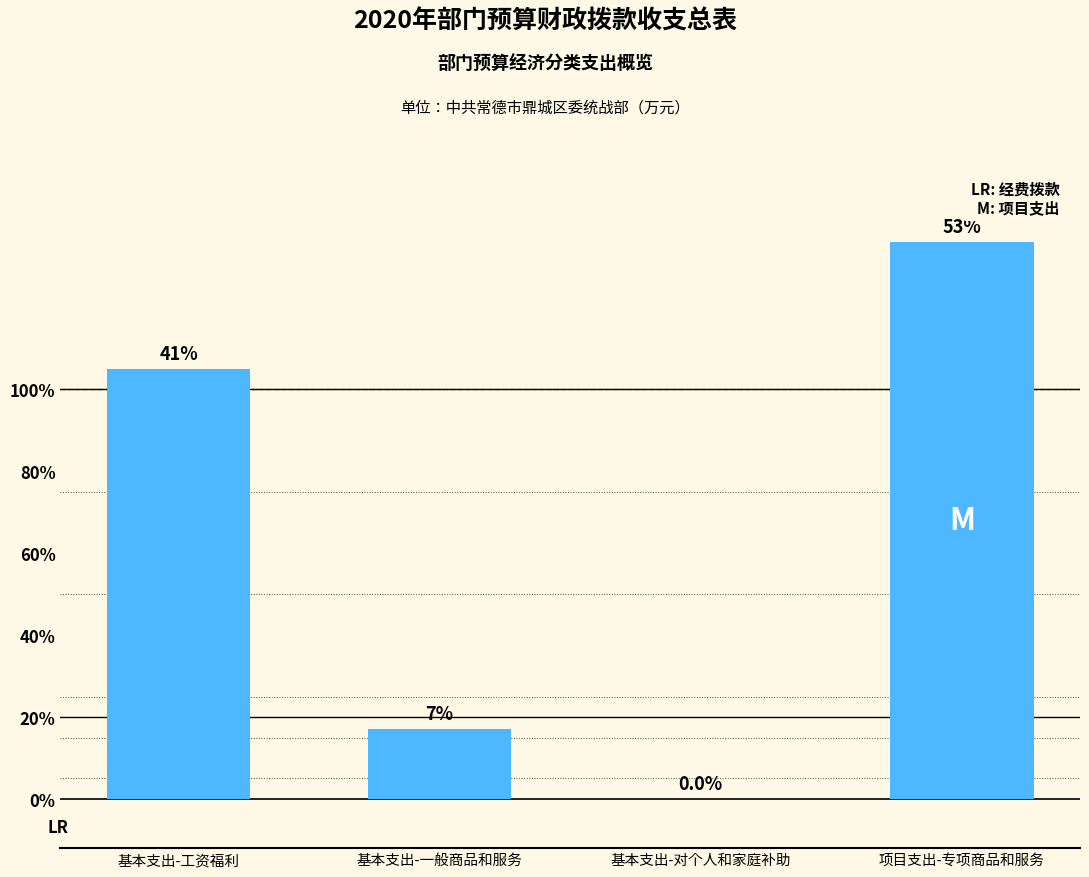

Are the bars horizontal?

No